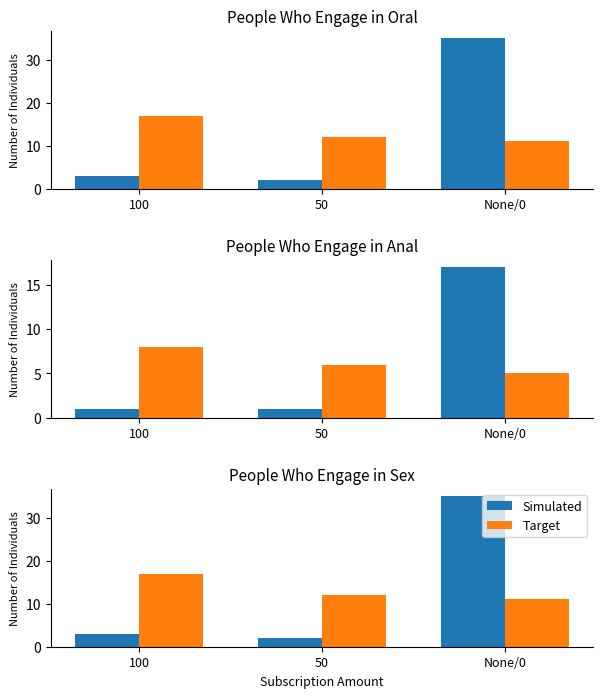

Read the Simulated value at 100, to the nearest 5.

5